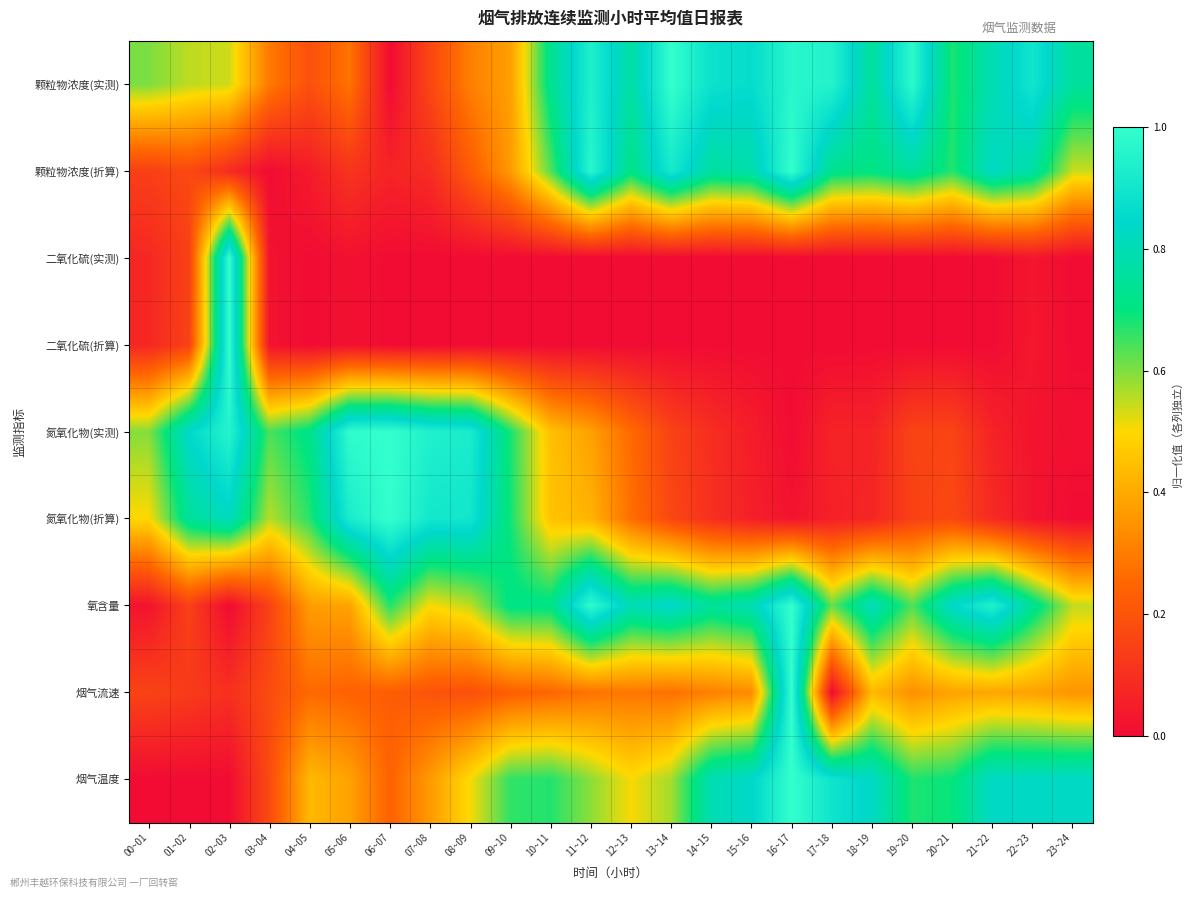

Which label corresponds to the smallest value in the chart?

06~07